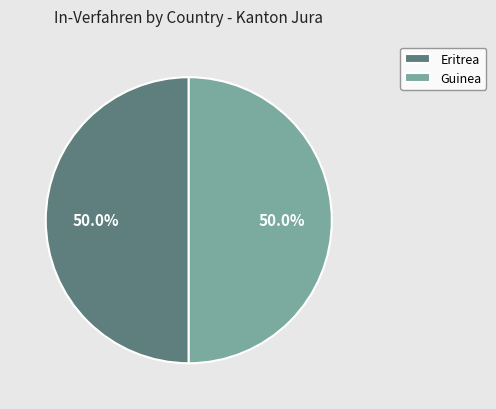

Combined, do Eritrea and Guinea account for over 50%?

Yes